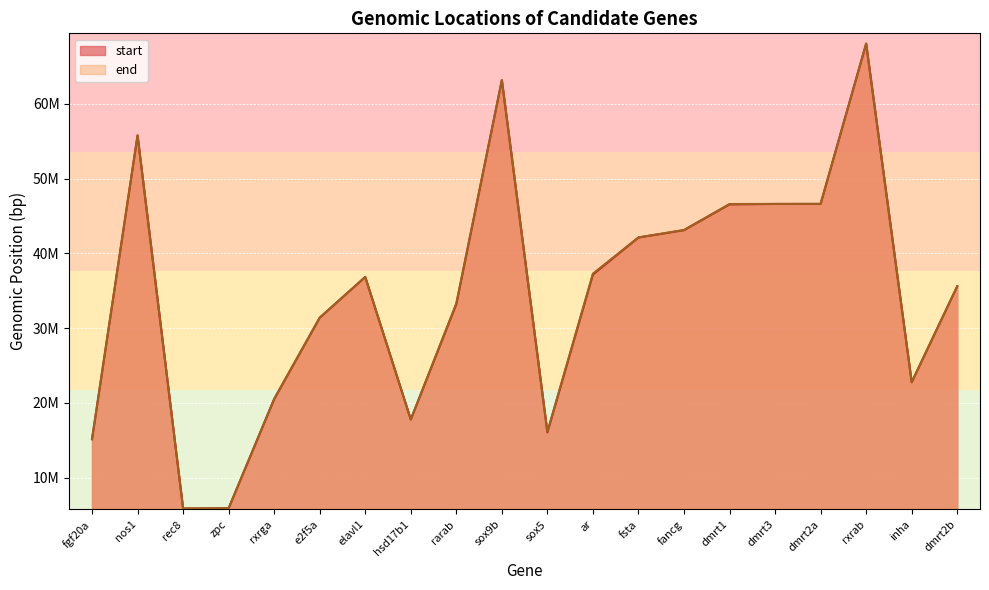

Reading left to right, extract all data points from this chart.

start: 15134972	55787173	5854588	5895636	20495131	31392512	36844171	17769528	33201407	63179328	16050433	37179505	42130049	43115072	46563399	46619179	46626544	68053454	22753115	35599989
end: 15136368	55788301	5874907	5901186	20546256	31402125	36855031	17776030	33312201	63184452	16124134	37297038	42135527	43127921	46609926	46622445	46629698	68088764	22776280	35606659